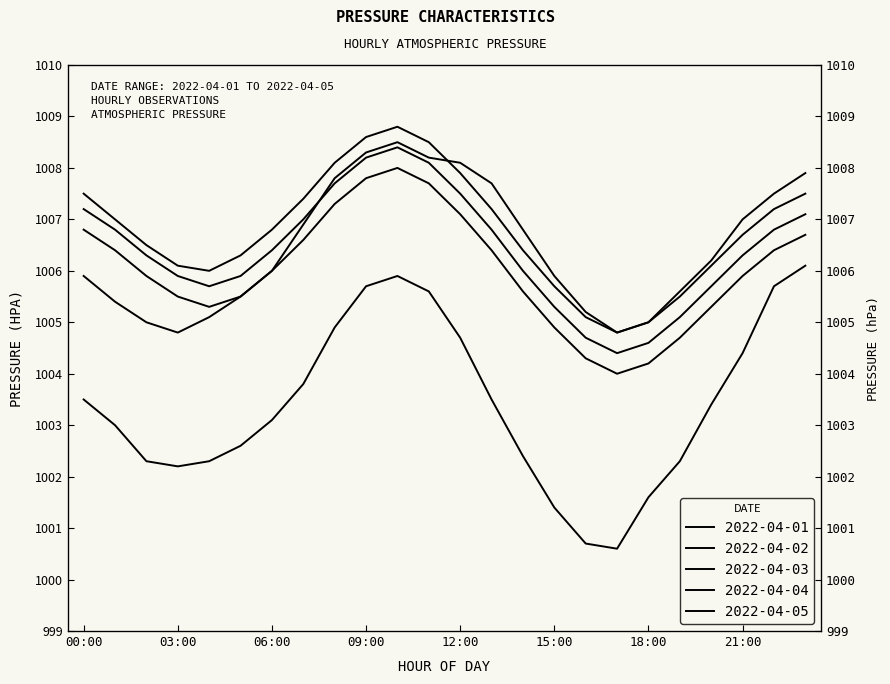

At which label does 2022-04-04 reach its peak?

10:00